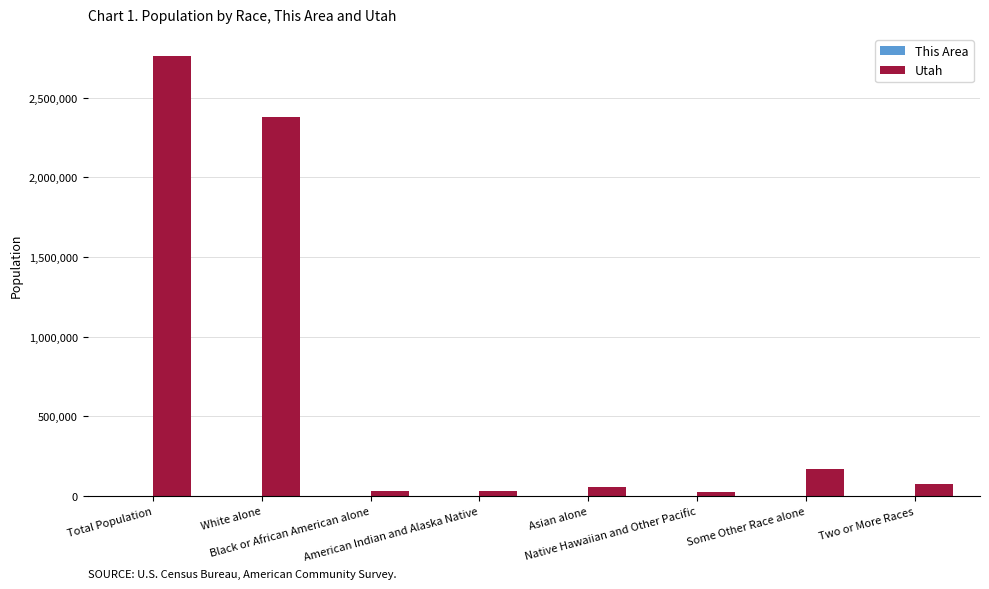

What is the greatest value displayed?

2763885